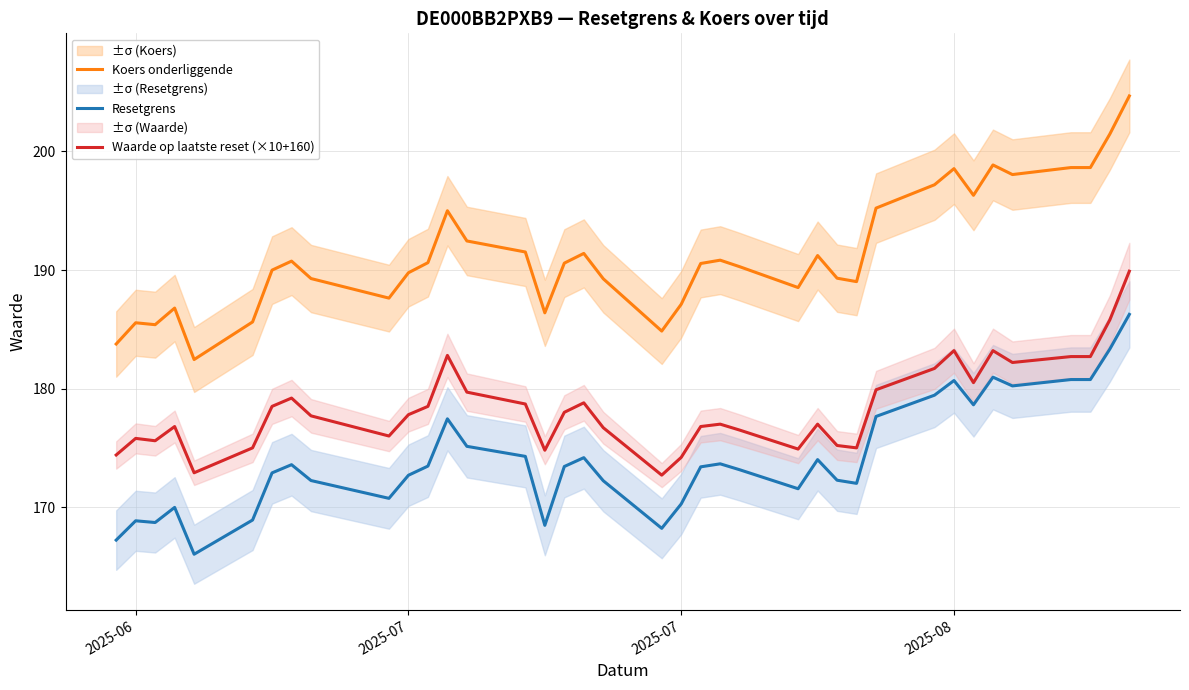

How many lines are shown in the chart?

3